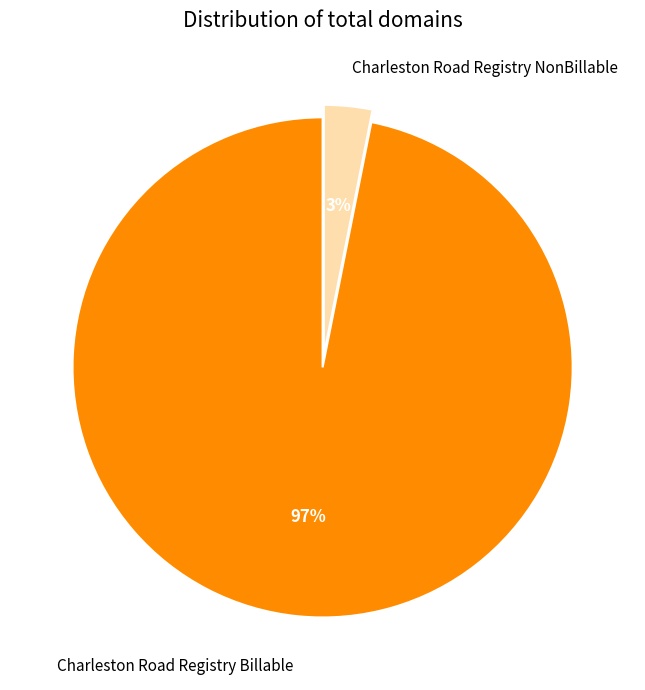

Is there a majority slice in this chart?

Yes